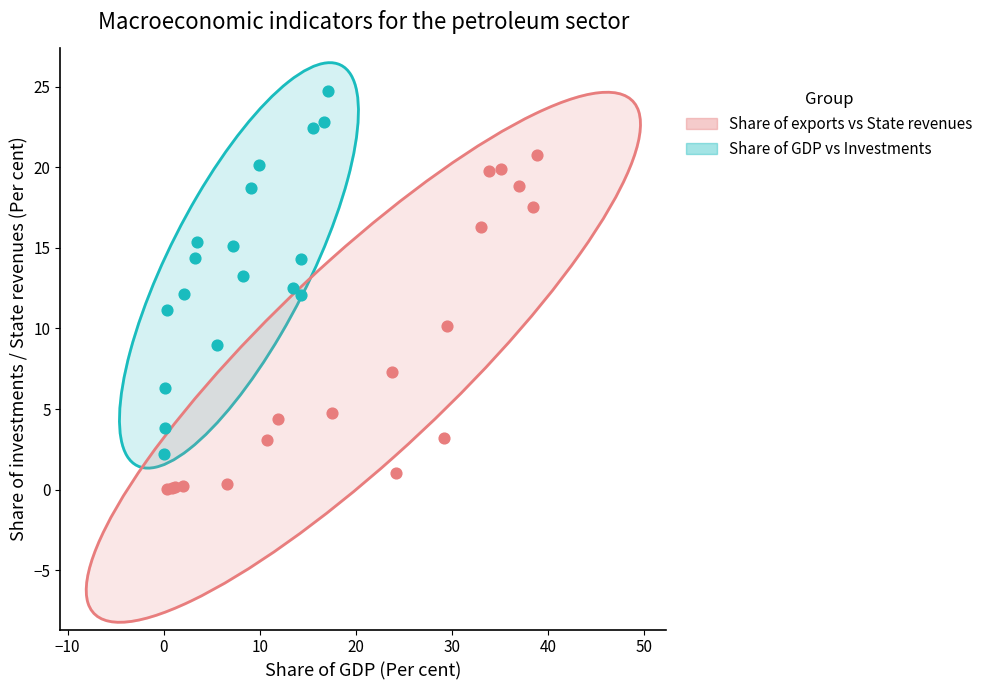

Which series contains the lowest Y value?

Share of exports vs State revenues